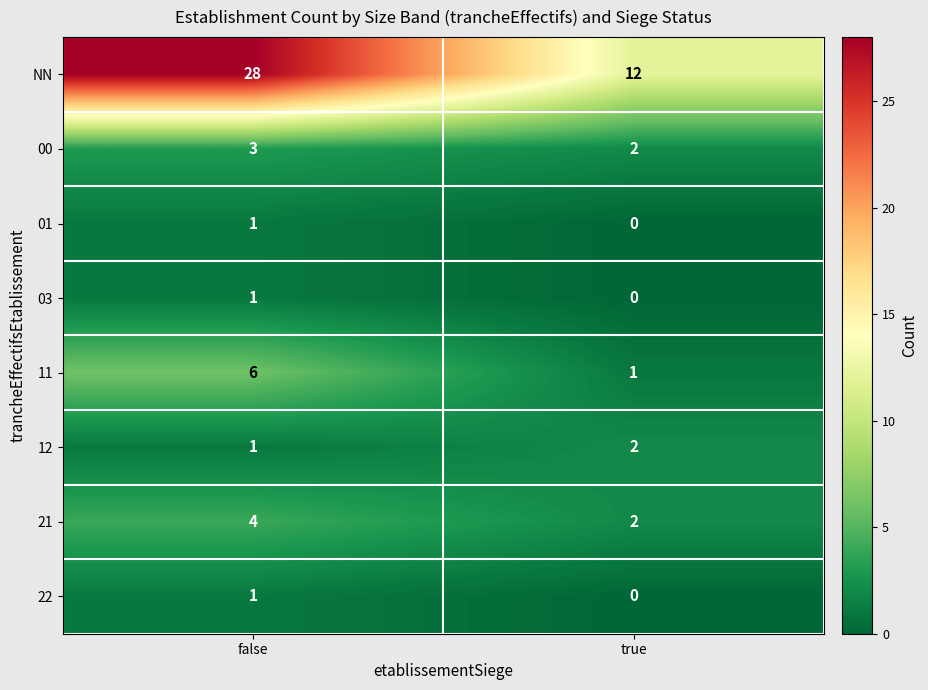

The 21 series shows 4 at false. True or false?

True